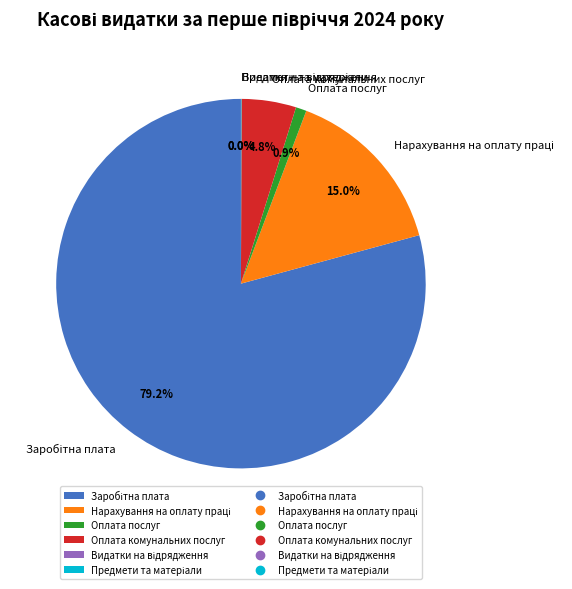

Is Оплата комунальних послуг the majority of the pie?

No